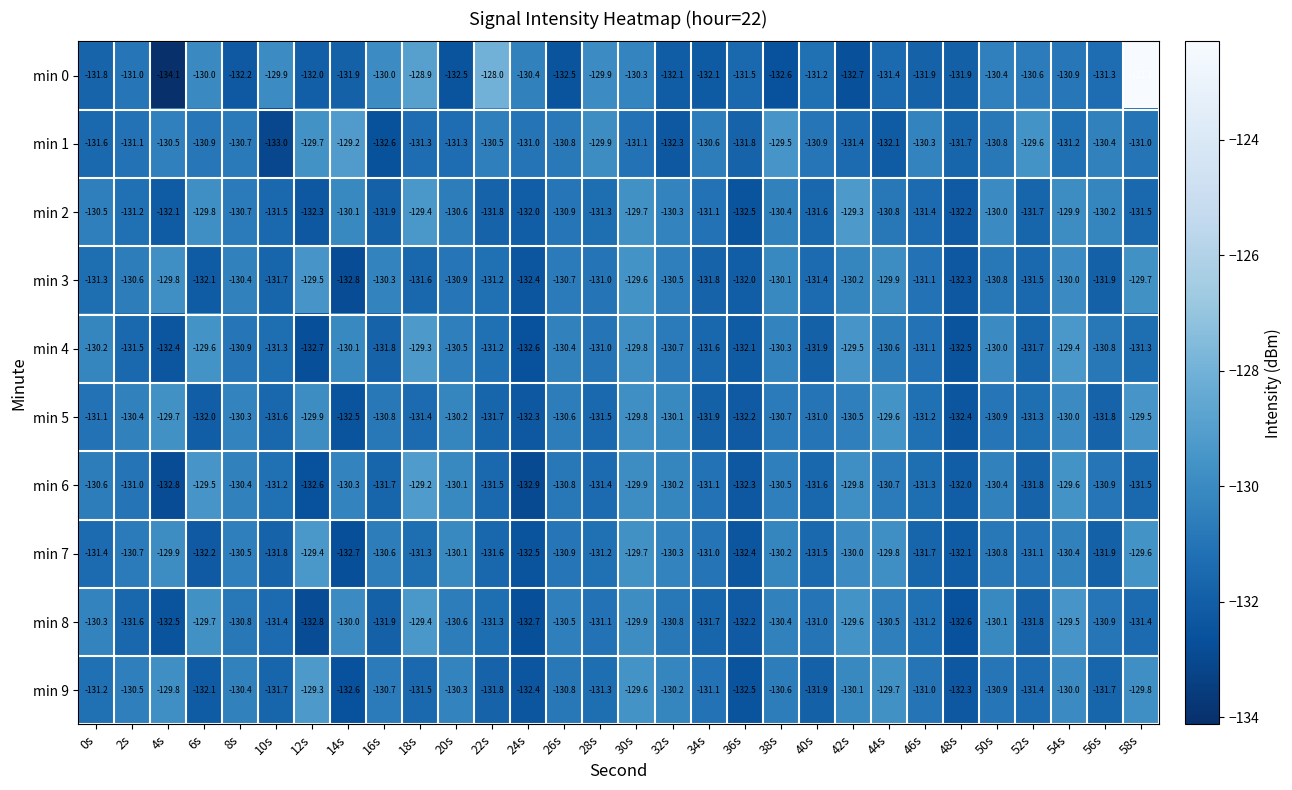

Rank the series at 42s from highest to lowest value.

min 2, min 4, min 8, min 6, min 7, min 9, min 3, min 5, min 1, min 0